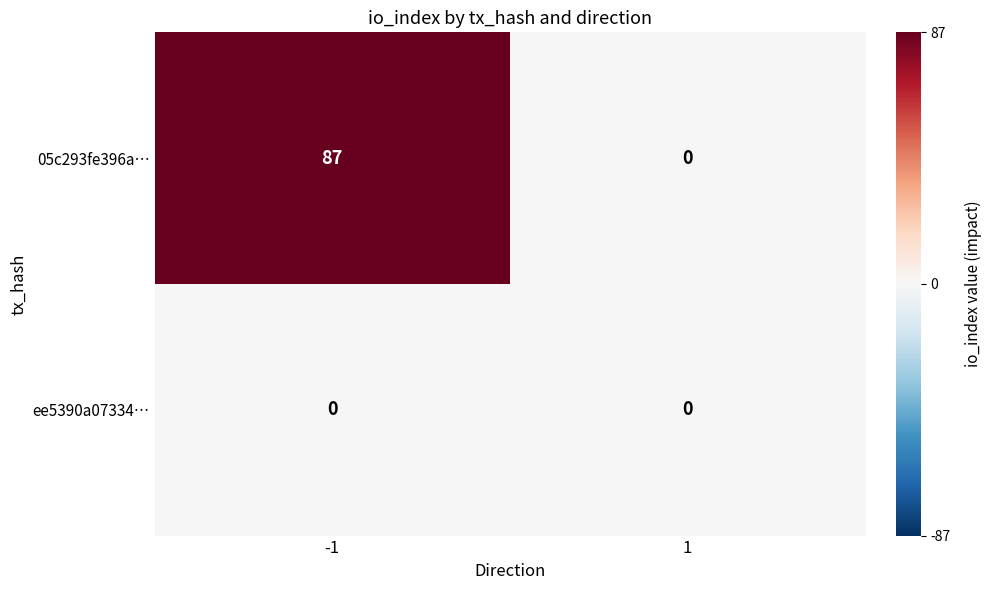

The value of 05c293fe396a… at -1 is 87. True or false?

True